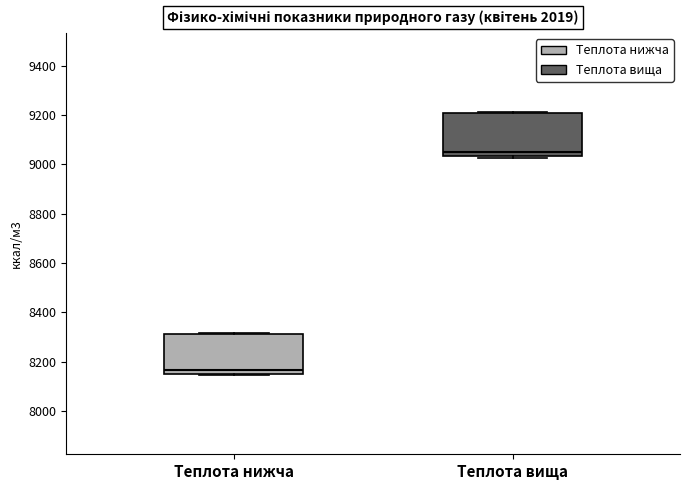

Reading left to right, transcribe this box plot: for each box, give where its median line is, the range the box spans, and where its two whiskers end, as read against the y-axis. The values are not printed on the chart, so give them approximately, as read against the axis.

Теплота нижча: median 8160 (just above the box's lower edge), box 8160 to 8320, whiskers 8140 to 8320
Теплота вища: median 9060, box 9040 to 9200, whiskers 9020 to 9220